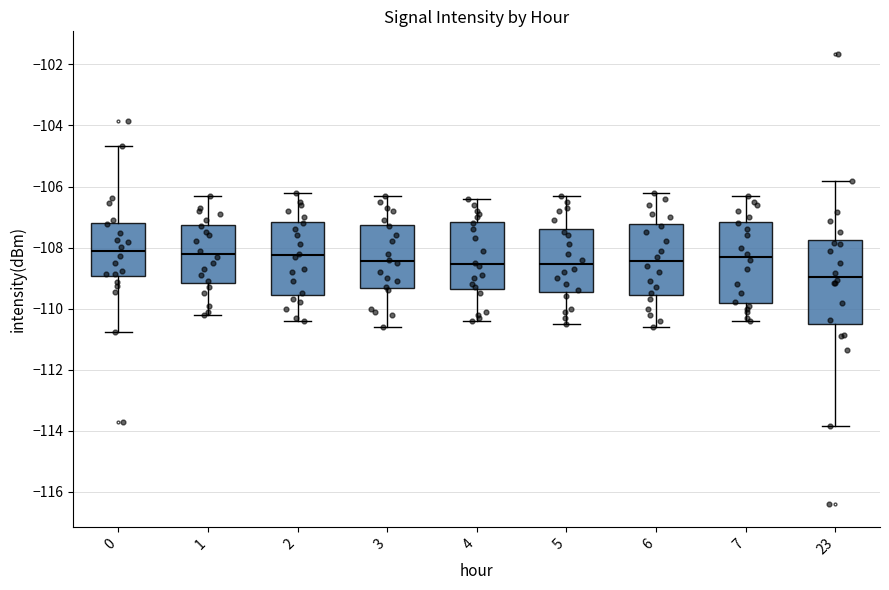

Reading left to right, read every box against the y-axis: the position of its median line, the range the box covers, and the ends of its whiskers. The values are not printed on the chart, so give them approximately, as read against the axis.

0: median -108.2, box -109.0 to -107.2, whiskers -110.8 to -104.6
1: median -108.2, box -109.2 to -107.2, whiskers -110.2 to -106.2
2: median -108.2, box -109.6 to -107.2, whiskers -110.4 to -106.2
3: median -108.4, box -109.4 to -107.2, whiskers -110.6 to -106.2
4: median -108.6, box -109.4 to -107.2, whiskers -110.4 to -106.4
5: median -108.6, box -109.4 to -107.4, whiskers -110.4 to -106.2
6: median -108.4, box -109.6 to -107.2, whiskers -110.6 to -106.2
7: median -108.2, box -109.8 to -107.2, whiskers -110.4 to -106.2
23: median -109.0, box -110.6 to -107.8, whiskers -113.8 to -105.8